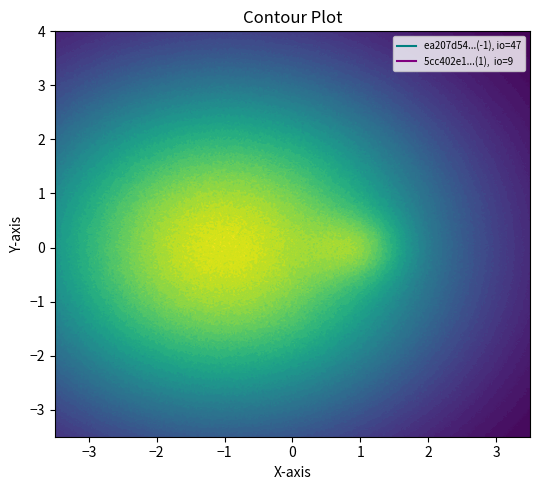

Reading left to right, extract all data points from this chart.

ea207d54830aad8f8a7bca27366bfb1d6bee658: direction=-1	io_index=47
5cc402e1bbeda749025aed6382b4eddd59605c9: direction=1	io_index=9